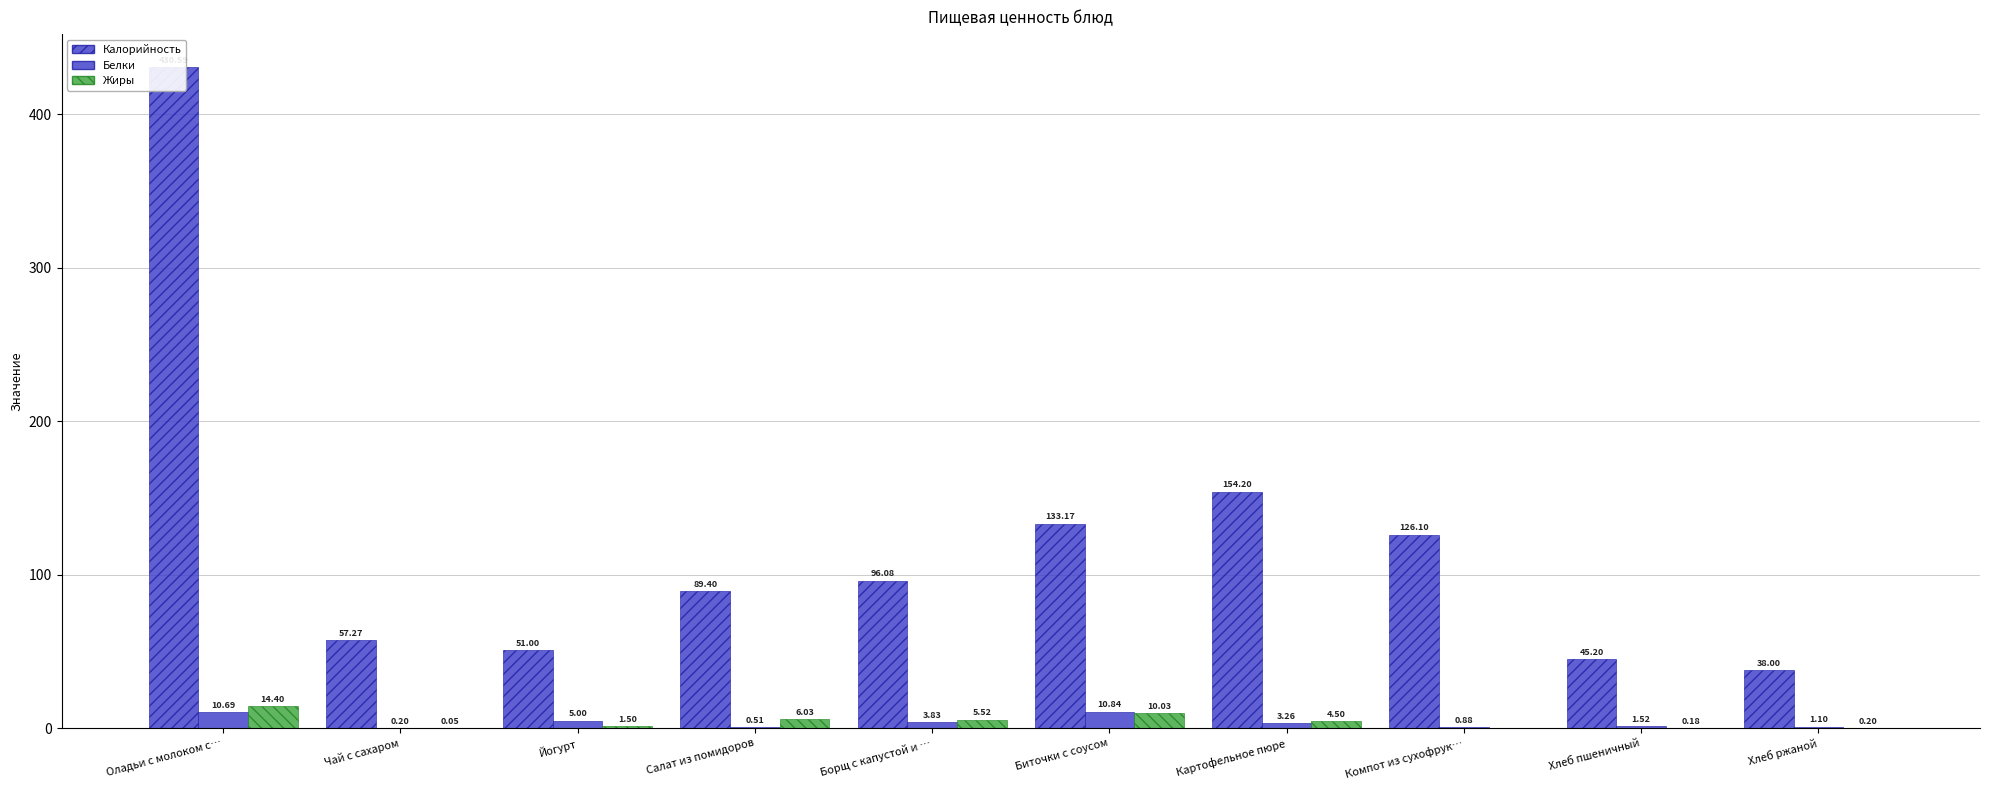

Reading right to left, transcribe all the data shown in this chart.

Калорийность: 38.0	45.2	126.1	154.2	133.2	96.1	89.4	51.0	57.3	430.6
Белки: 1.1	1.5	0.9	3.3	10.8	3.8	0.5	5.0	0.2	10.7
Жиры: 0.2	0.2	0.0	4.5	10.0	5.5	6.0	1.5	0.1	14.4